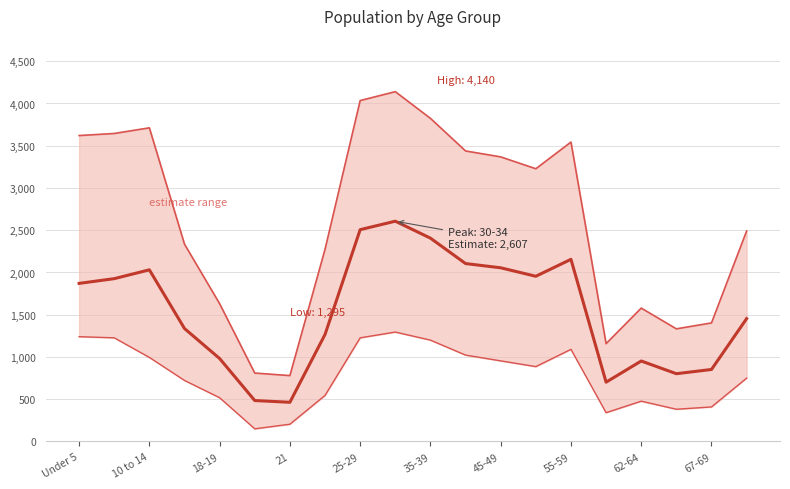

How many data points in High are above 3227?

10